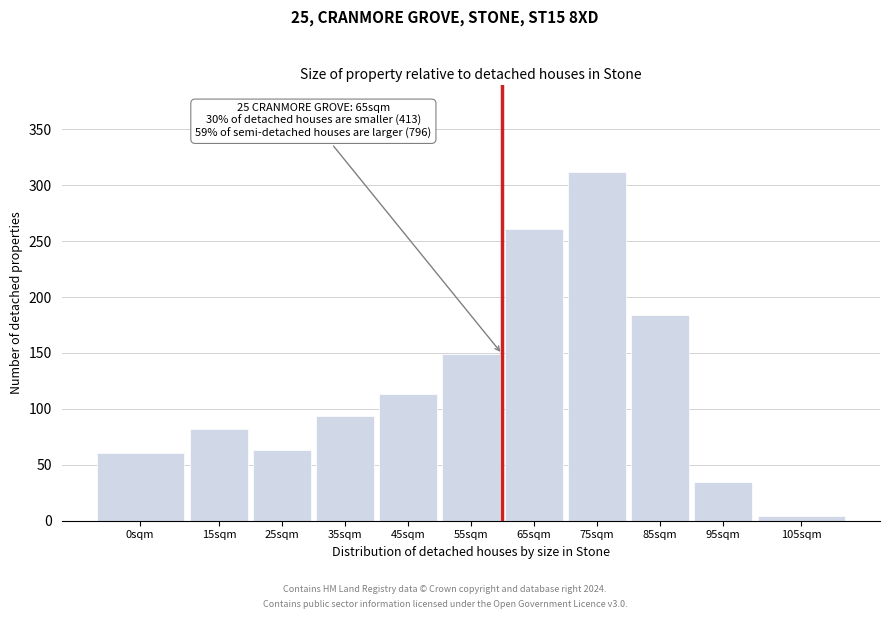

Reading left to right, transcribe all the data shown in this chart.

61	82	63	94	113	149	261	312	184	35	4